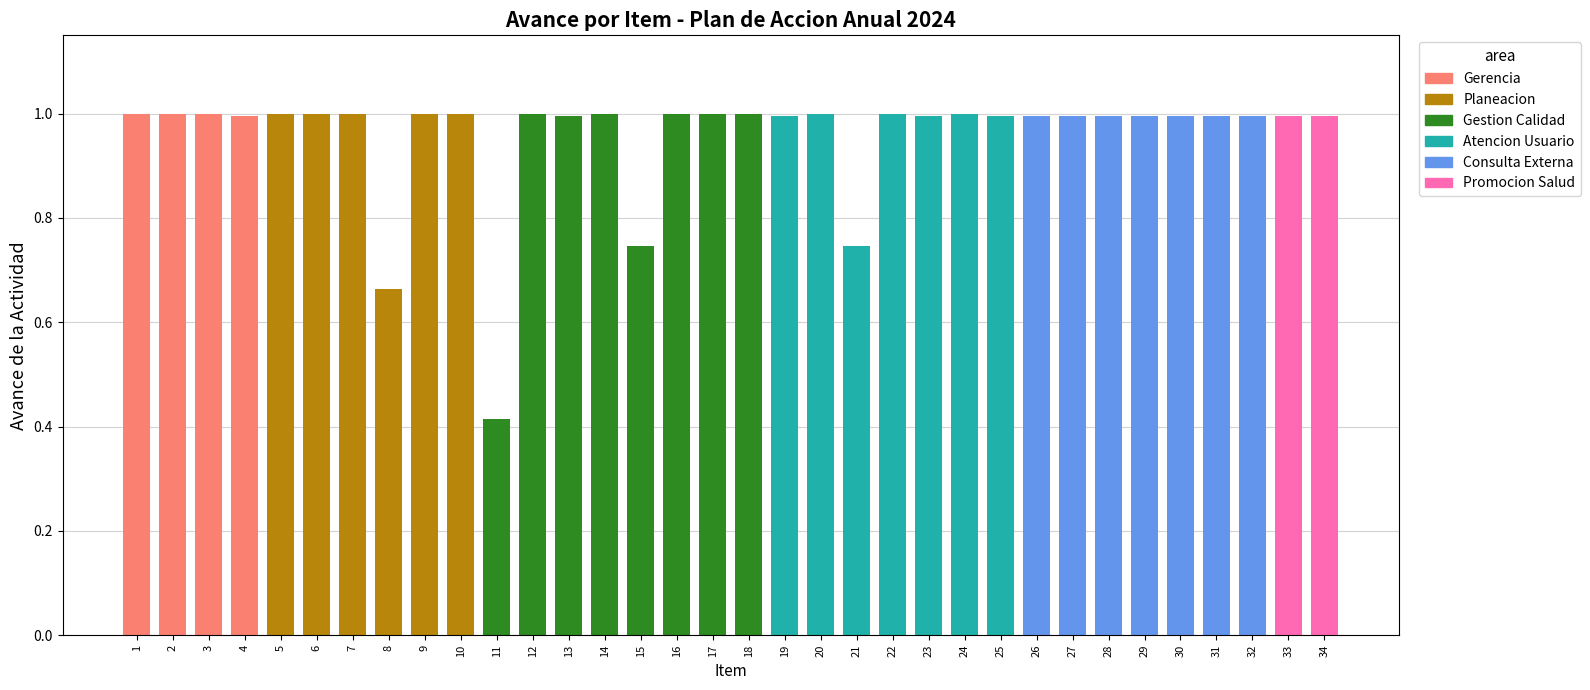

Which label corresponds to the smallest value in the chart?

11